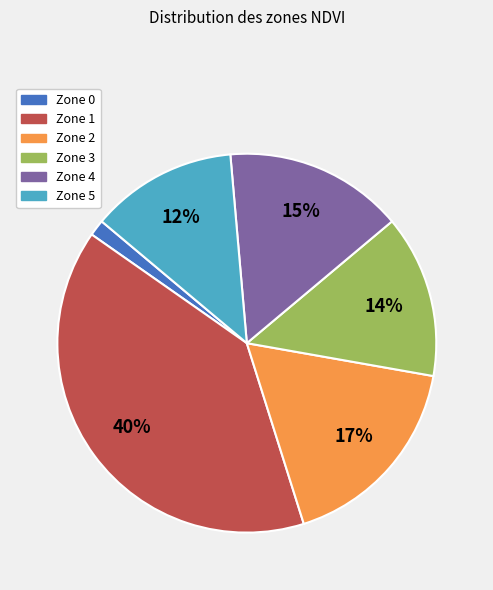

Between Zone 1 and Zone 3, which is larger?

Zone 1